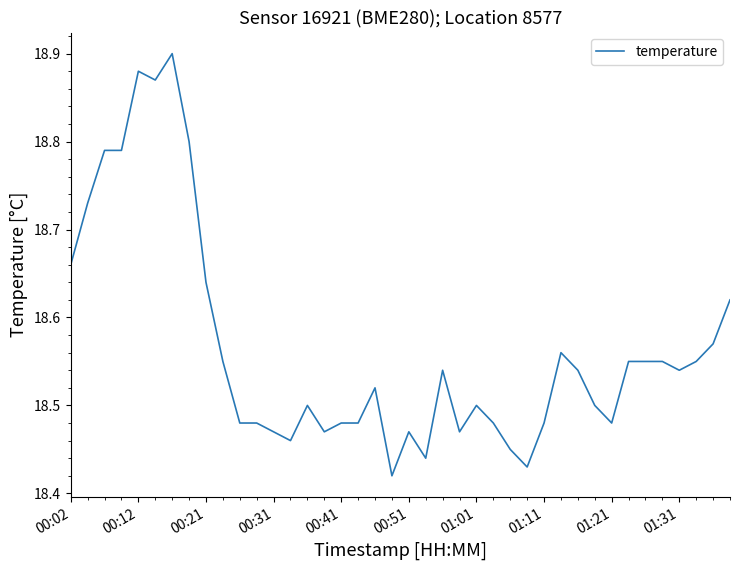

Does the chart display data point markers on the line(s)?

No